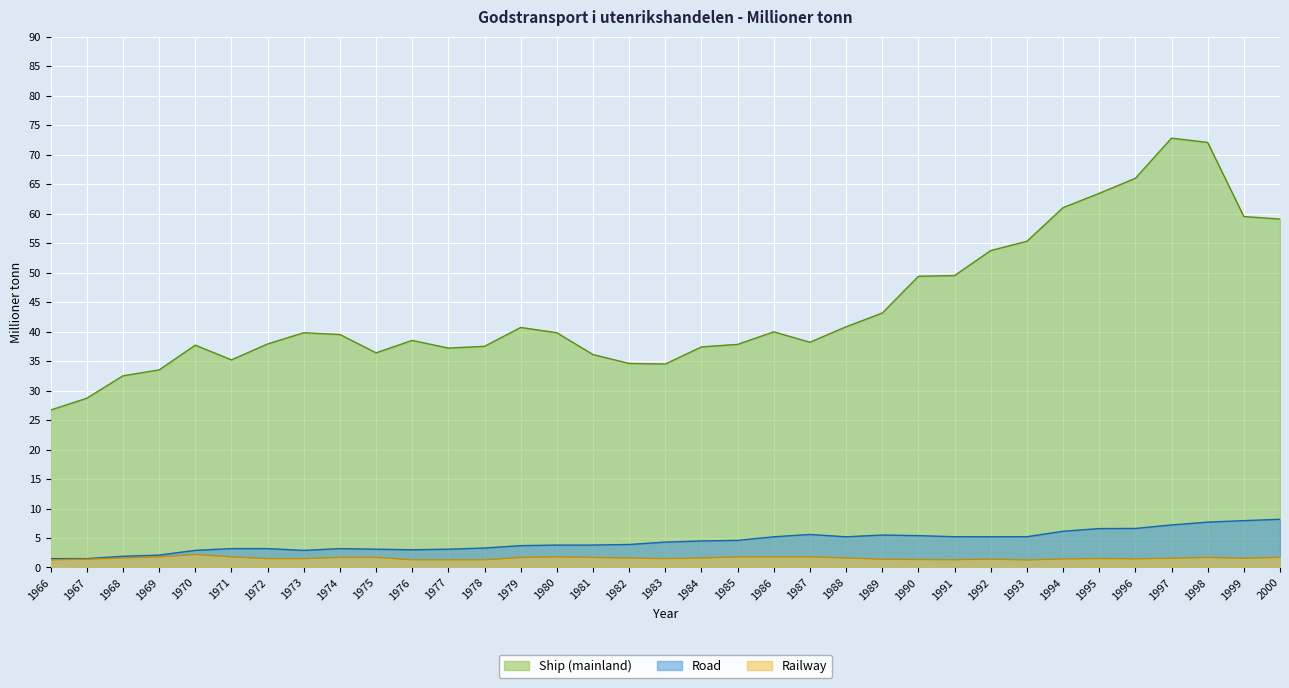

How many data points in Road are above 4?

18